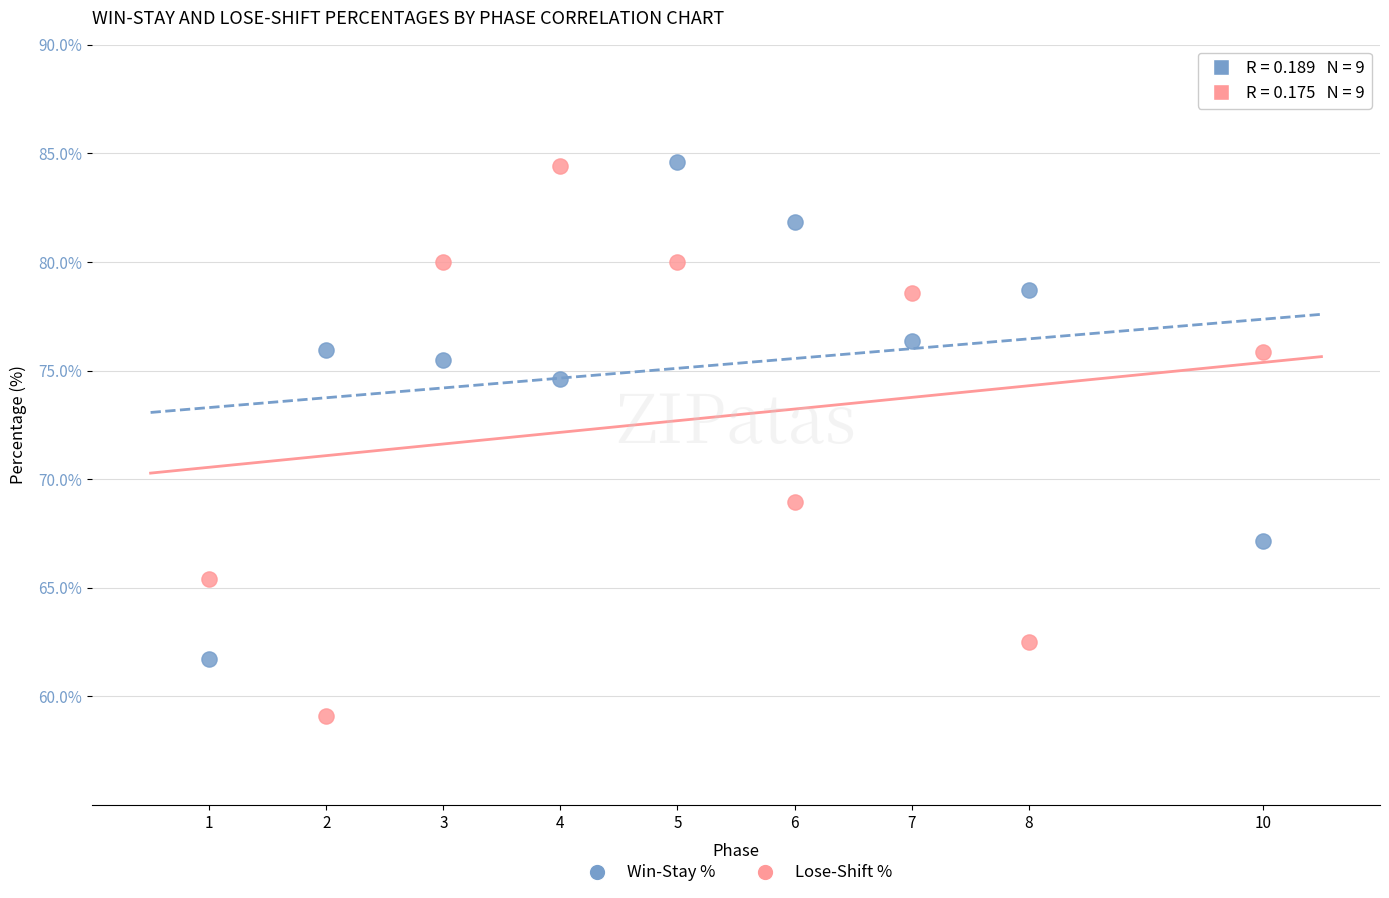

Which series reaches the minimum Y coordinate?

Lose-Shift %